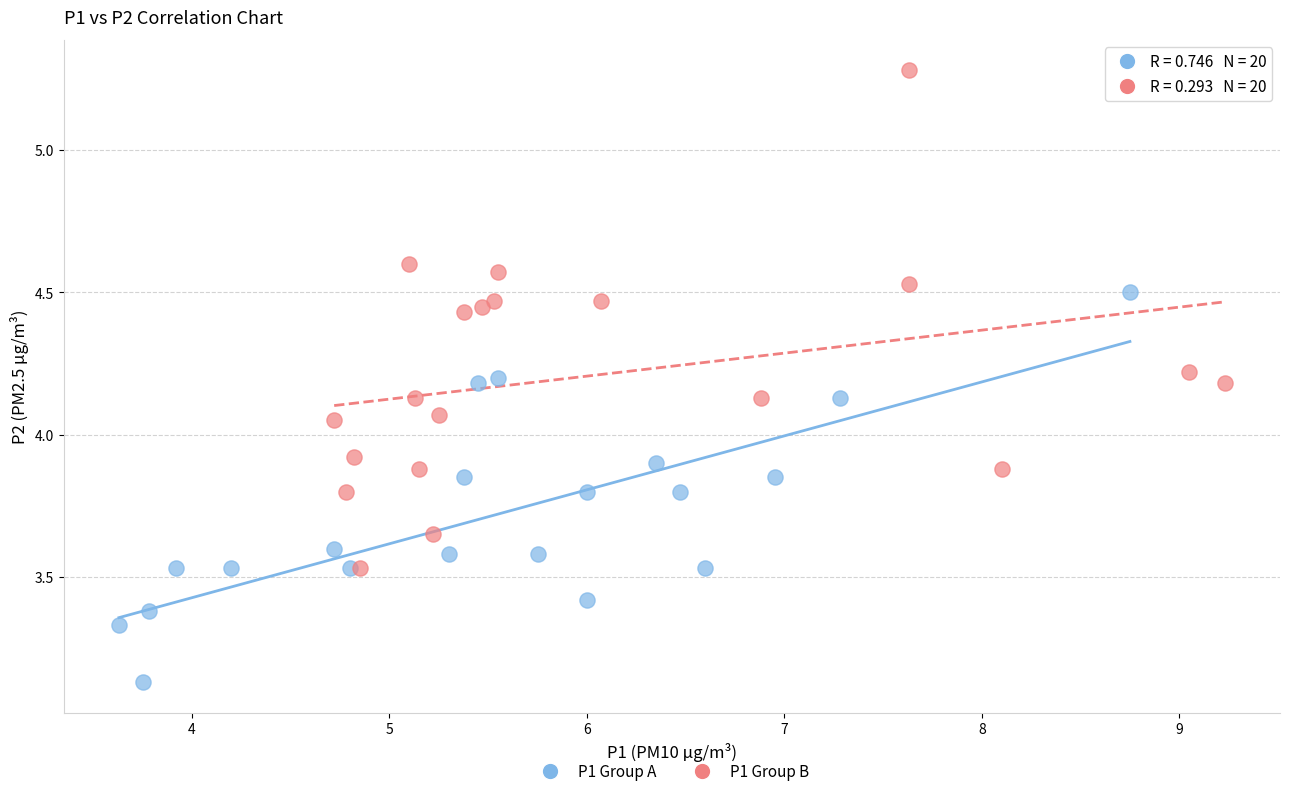

Which series reaches the maximum Y coordinate?

P1 Group B